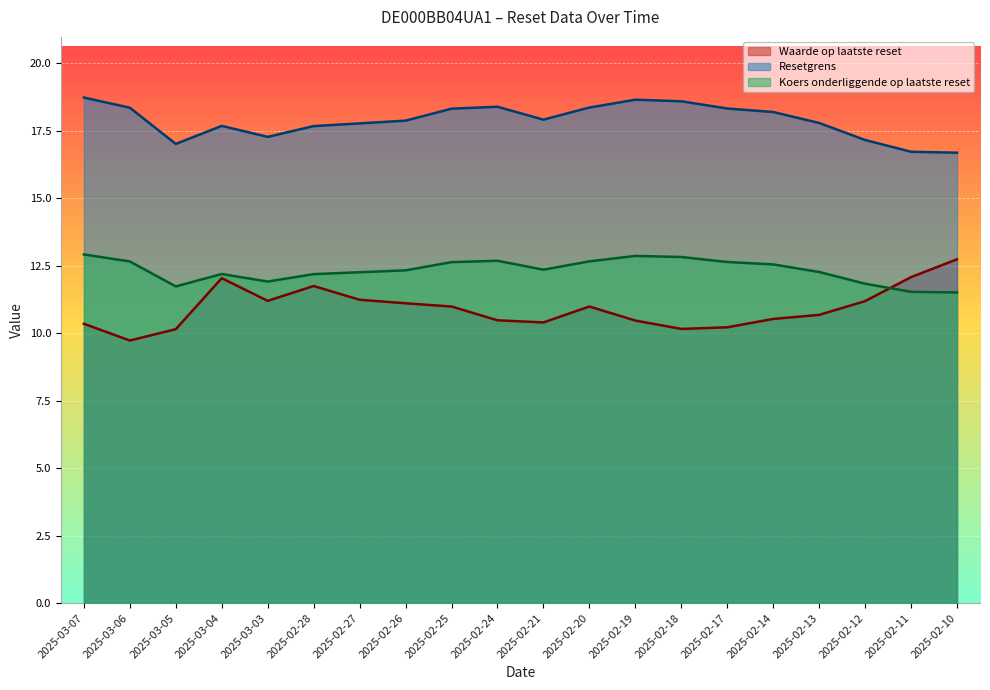

Where is Koers onderliggende op laatste reset nearest to the value 12?

2025-03-03